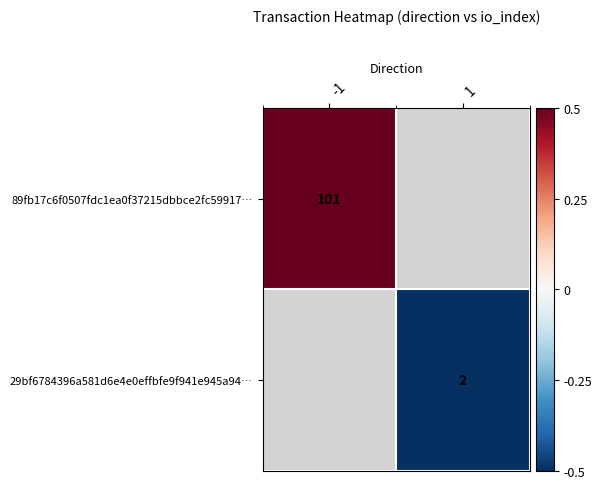

The 89fb17c6f0507fdc1ea0f37215dbbce2fc59917… series shows 35.0 at -1. True or false?

False